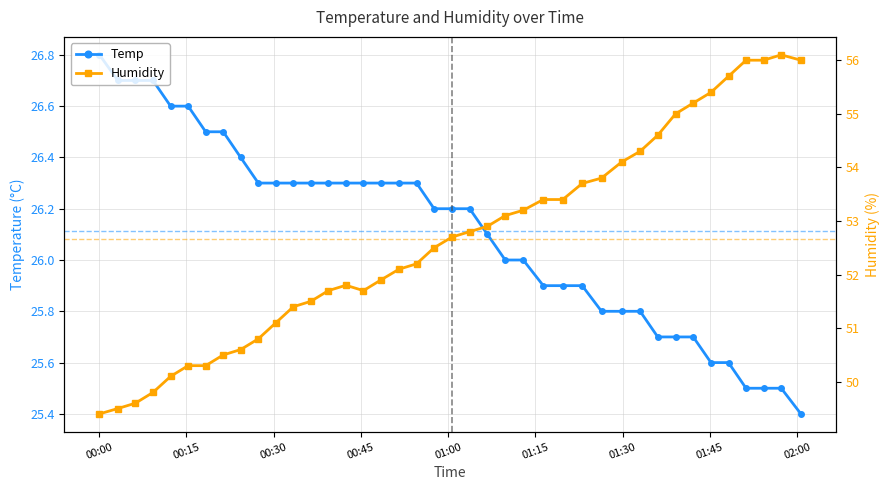

What is the highest value of the Temp series?

26.8